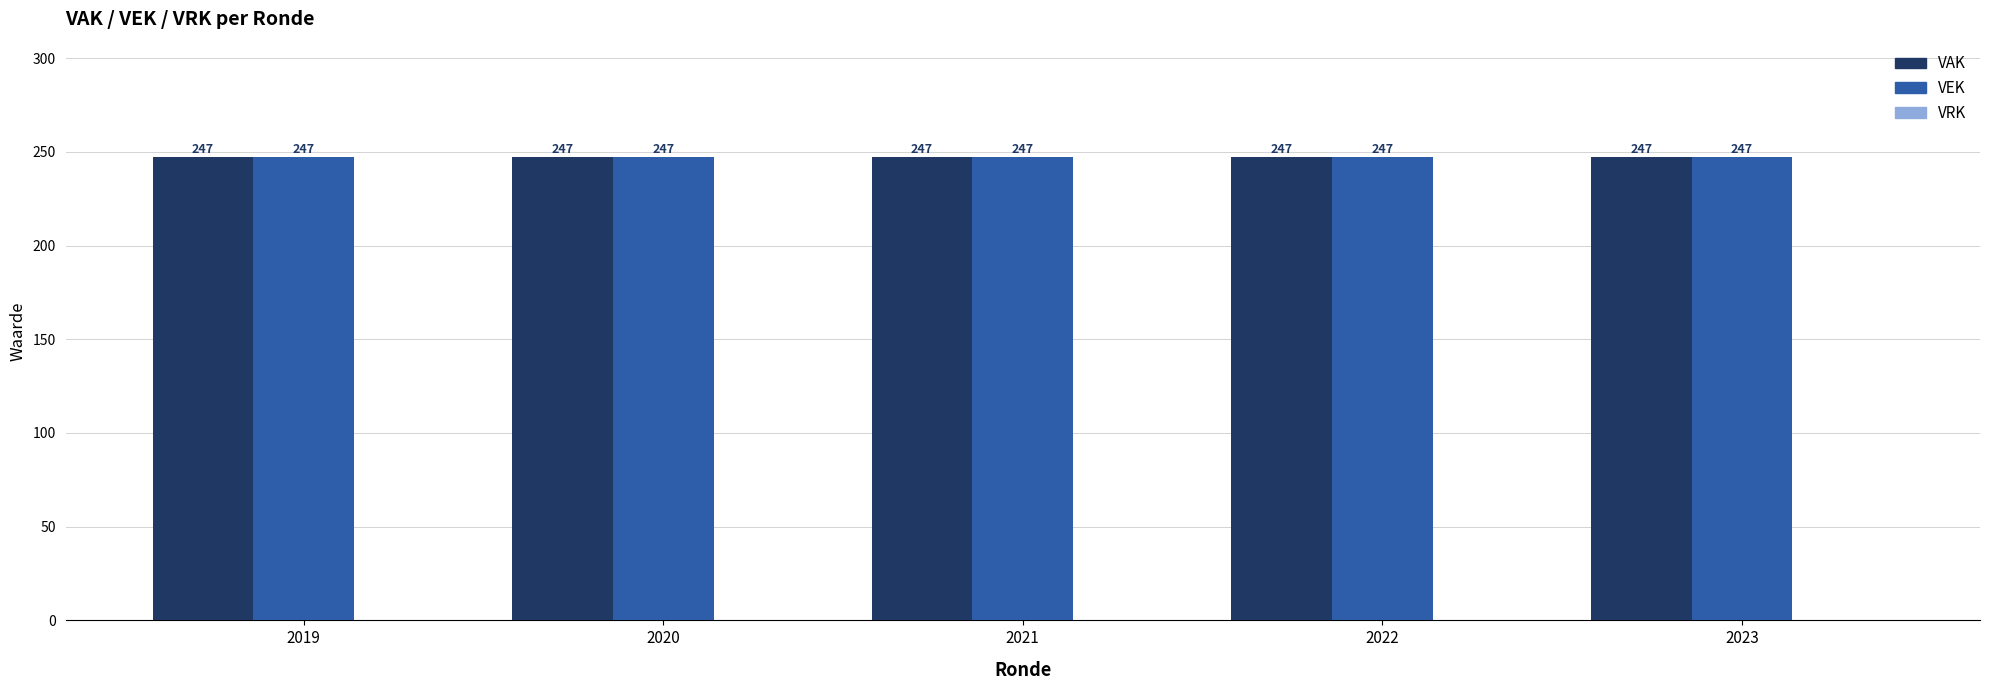

At which label is VAK closest to 247?

2019